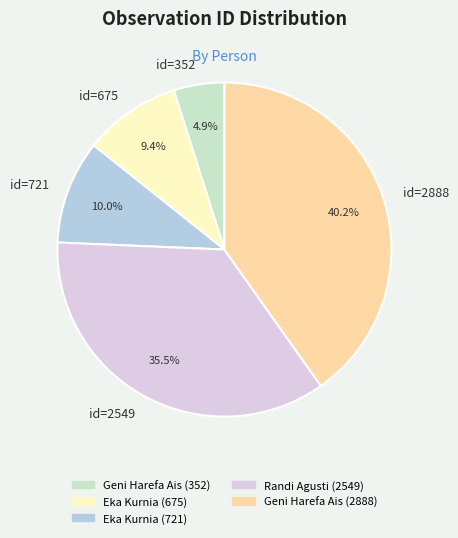

How many slices are in this pie chart?

5